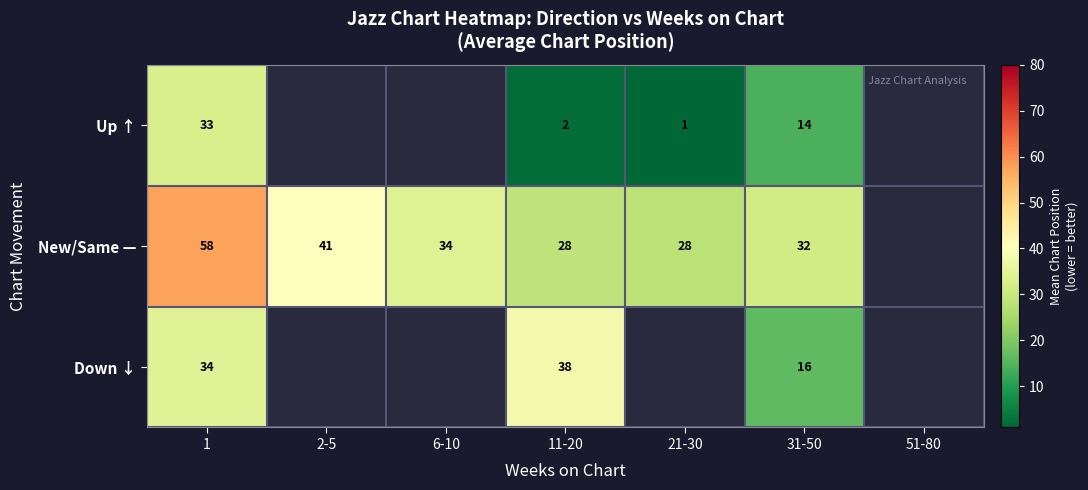

At how many categories does at least one series exceed 45?

1